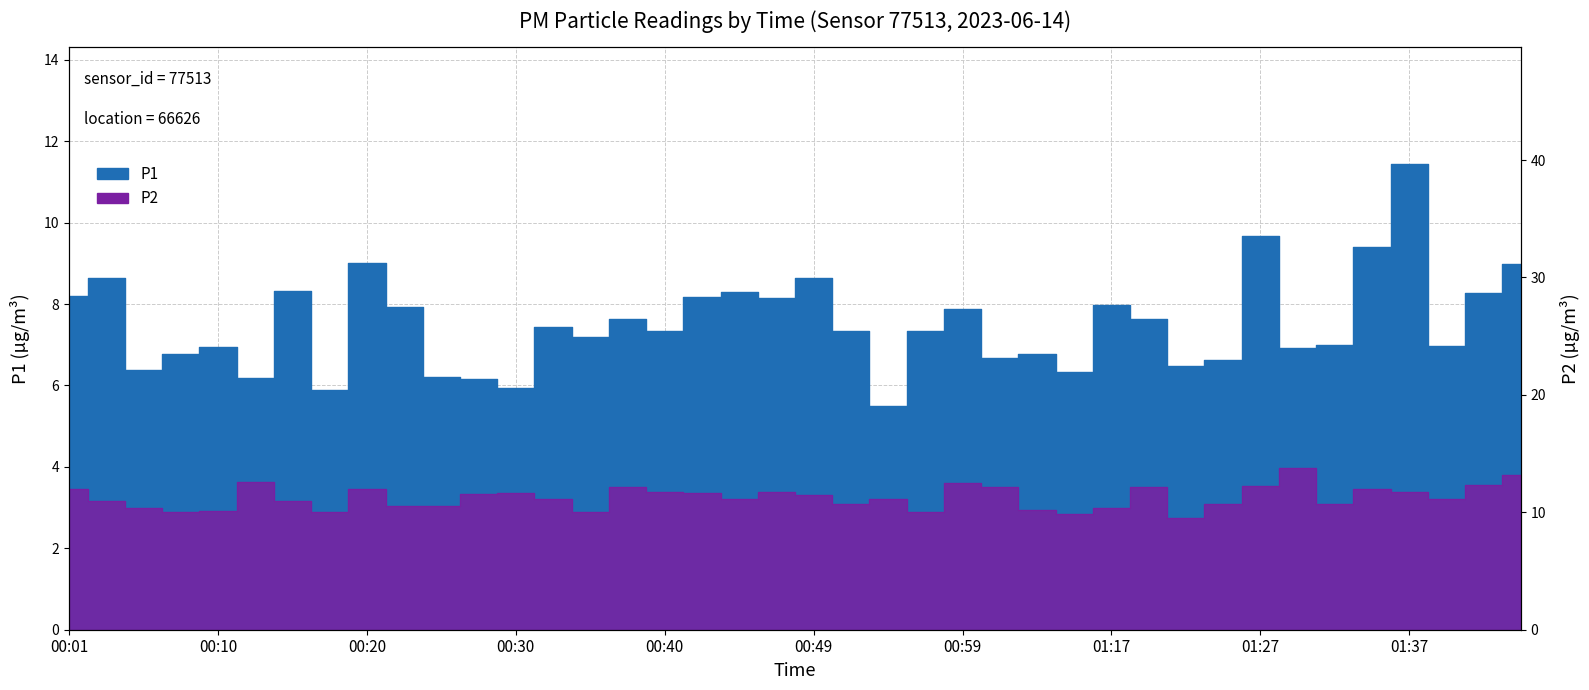

At which label does P2 first exceed 3?

00:01